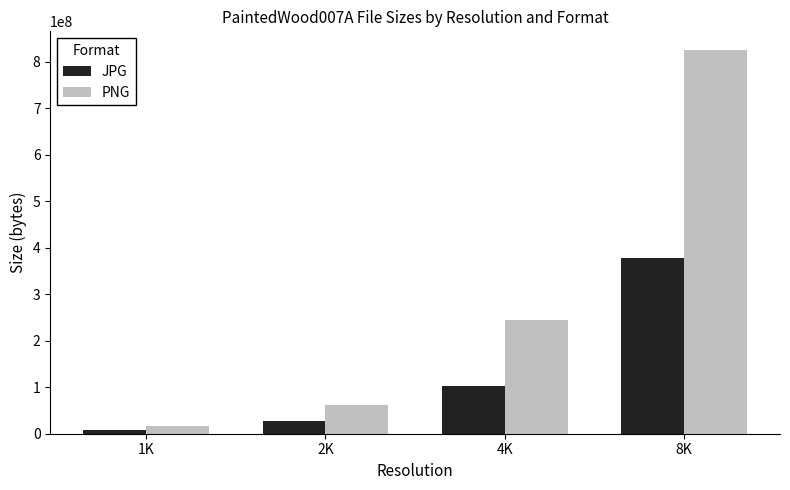

Reading left to right, list all the values displayed in this chart.

JPG: 1K=6959140	2K=26400989	4K=102100818	8K=377818188
PNG: 1K=16075937	2K=62316298	4K=244052806	8K=823695049